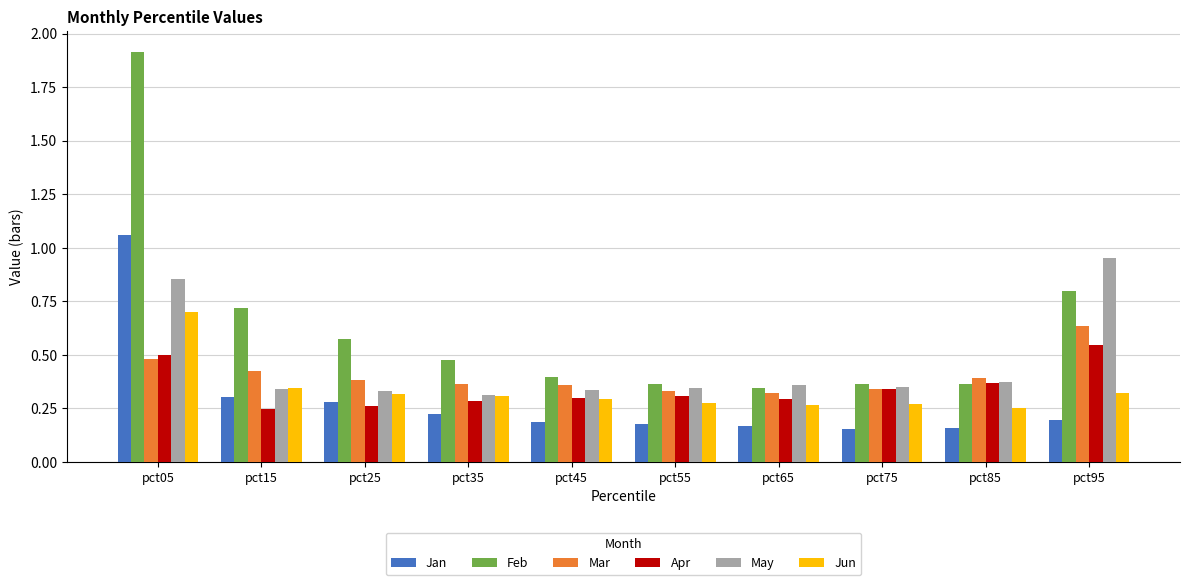

What is the total value across all series at pct55?

1.8